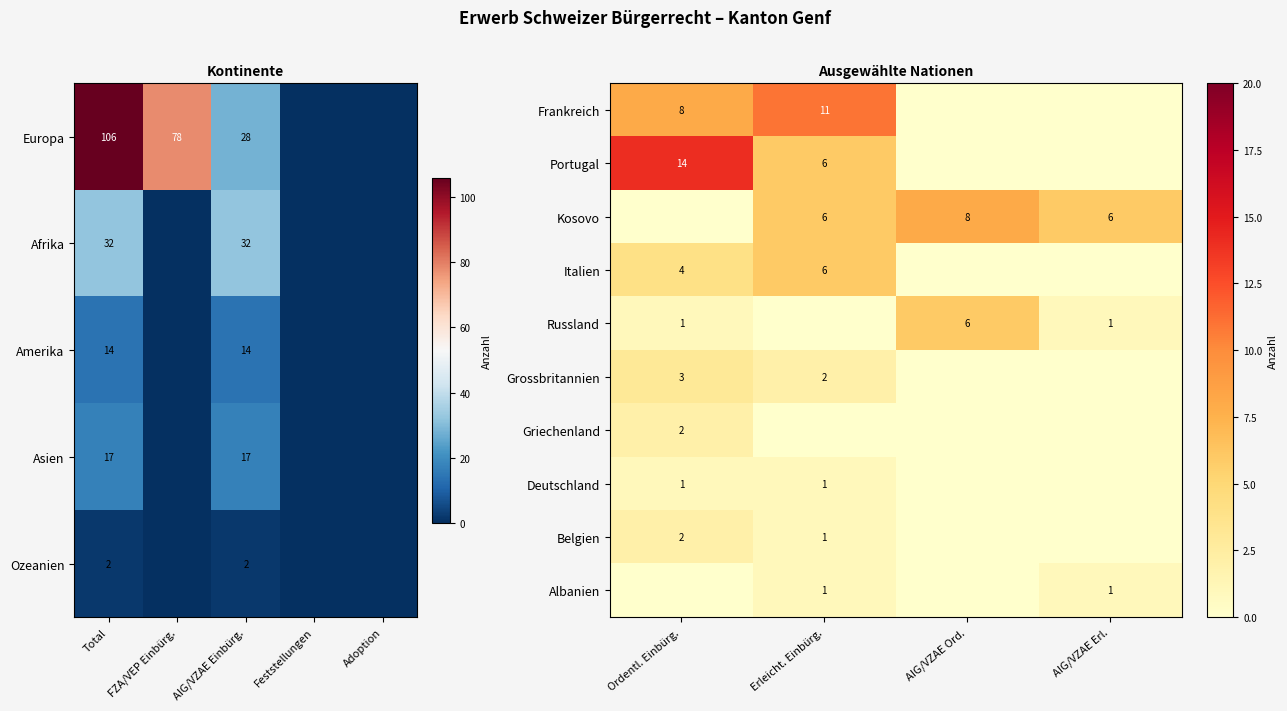

The Kosovo series shows 13 at AIG/VZAE Ord.. True or false?

False